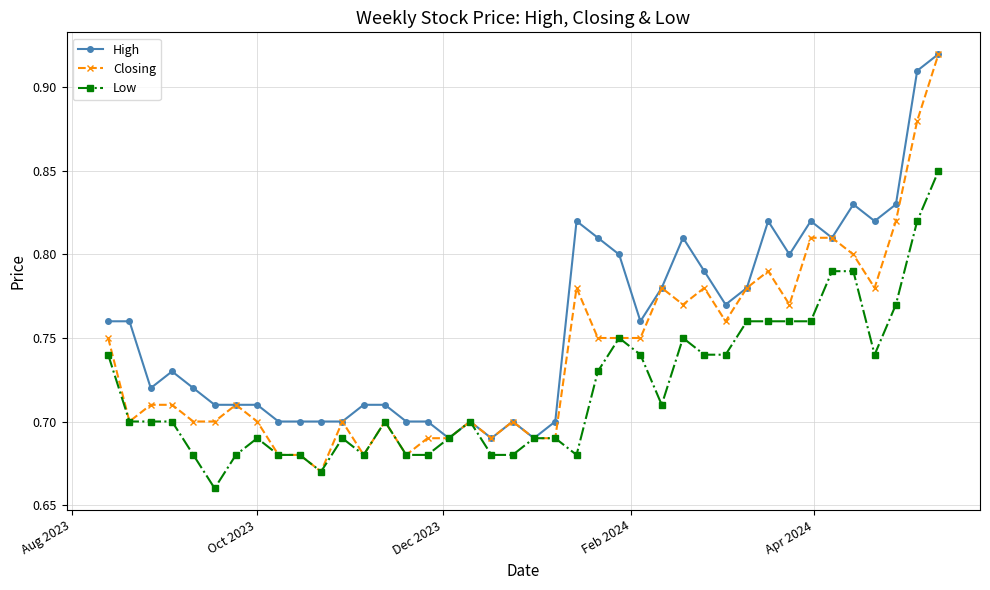

True or false: High has more than 0 points higher than both neighbors.

True